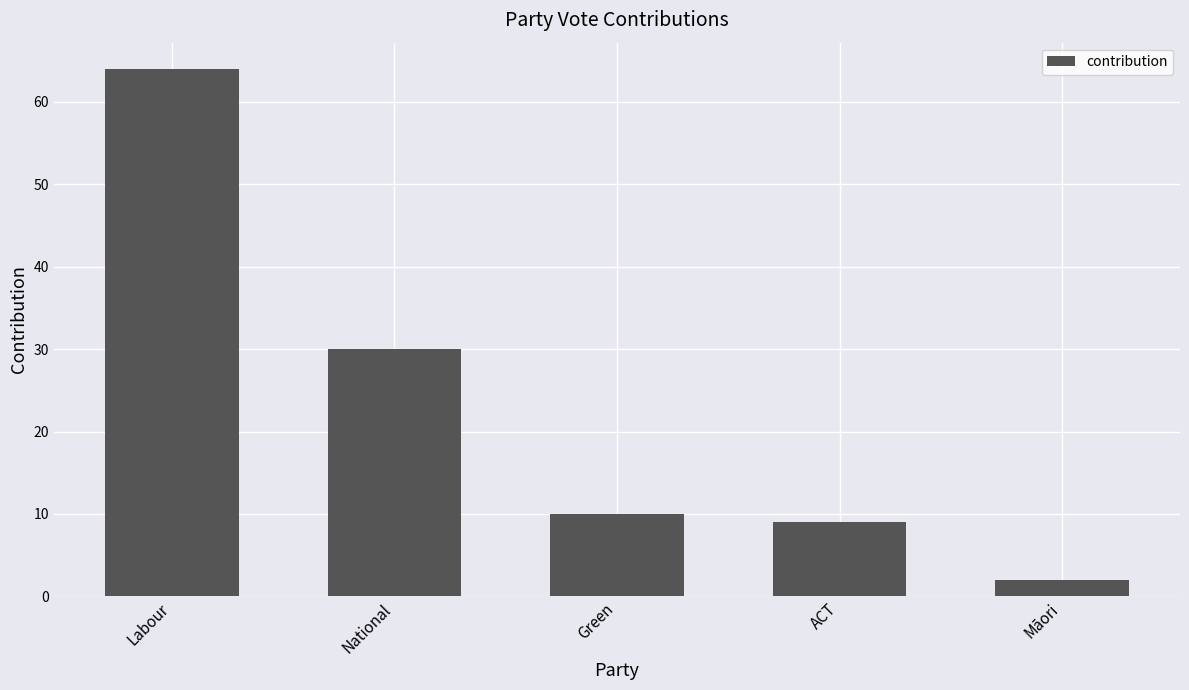

What is the sum of the values at Māori and ACT?

11